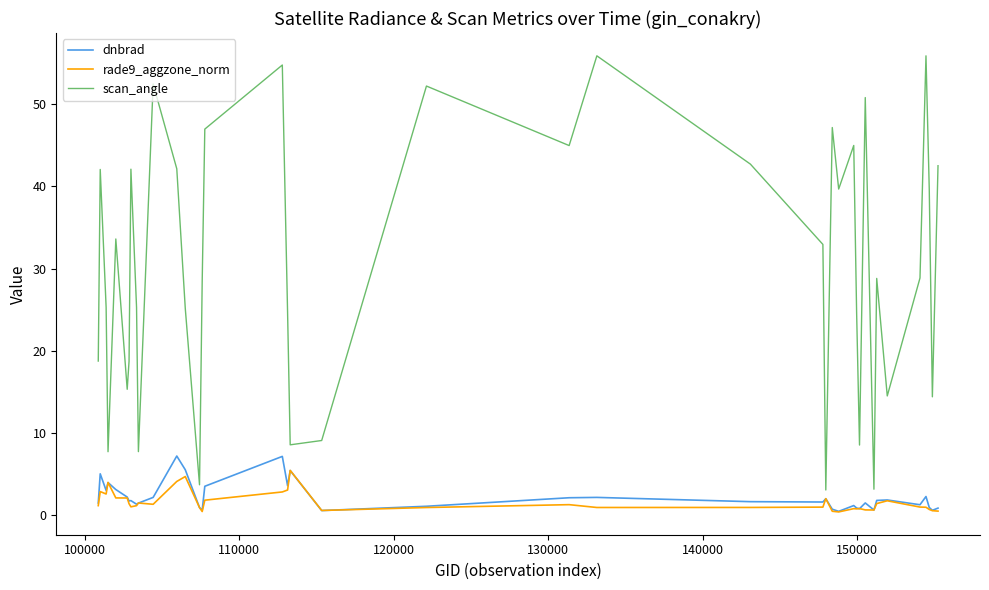

Which series has the largest total across all categories?

scan_angle